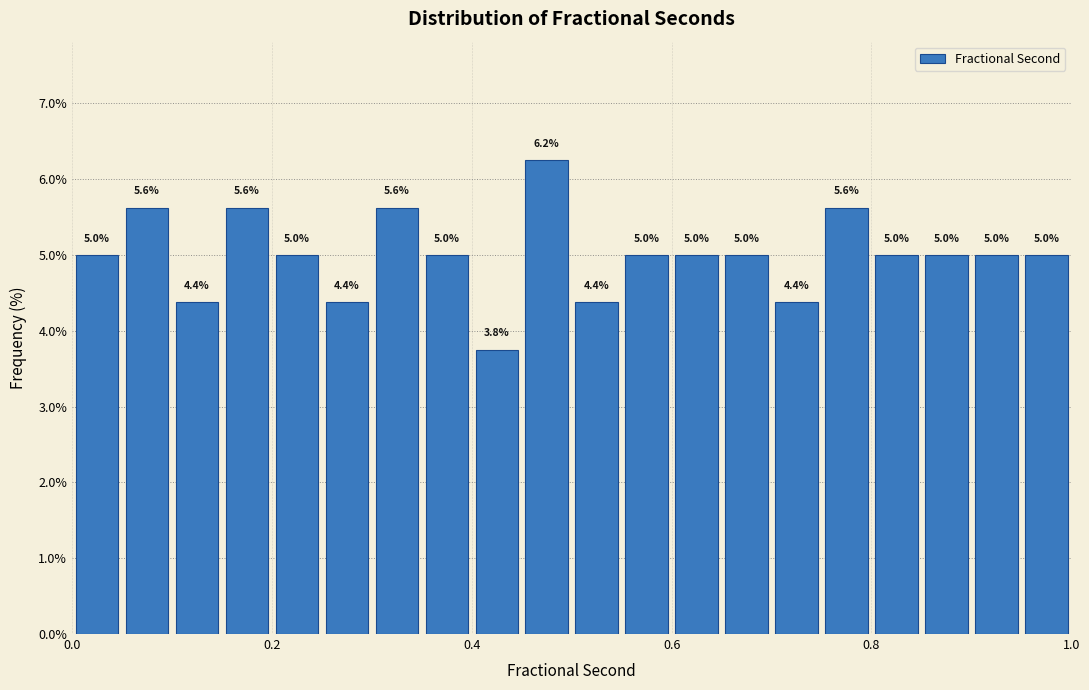

Read against the x-axis, roughly where is the centre of the tallest bar?

0.48